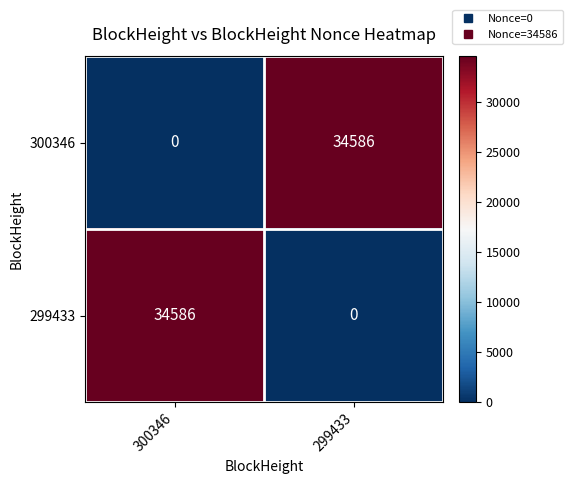

What is the total value across all series at 300346?

34586